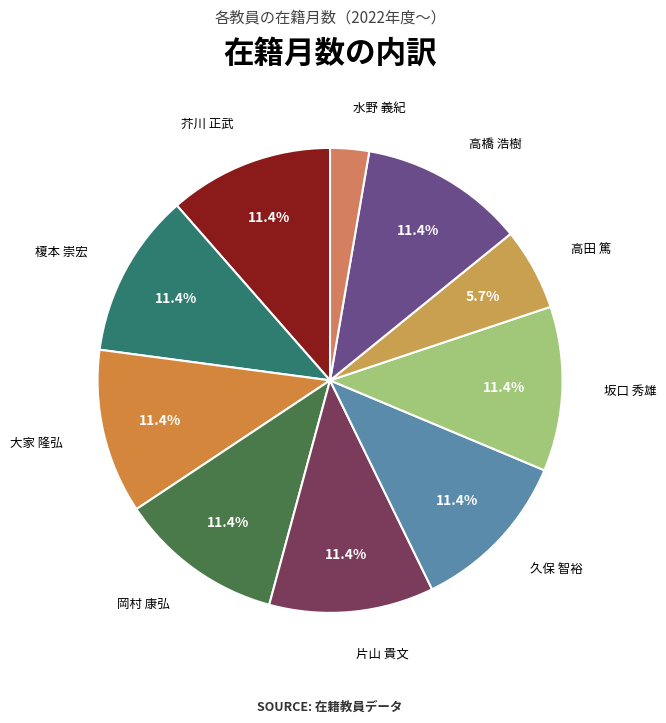

Which slice is the smallest?

水野 義紀